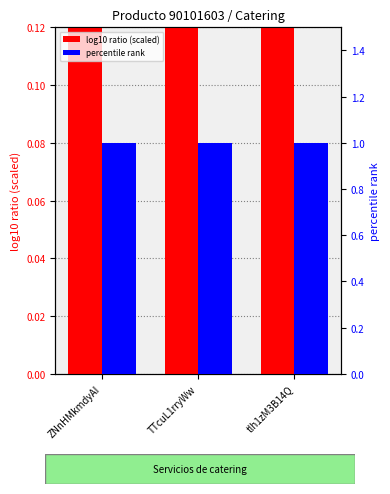

What is the label of the 3rd bar from the left?

tlh1zM3B14Q